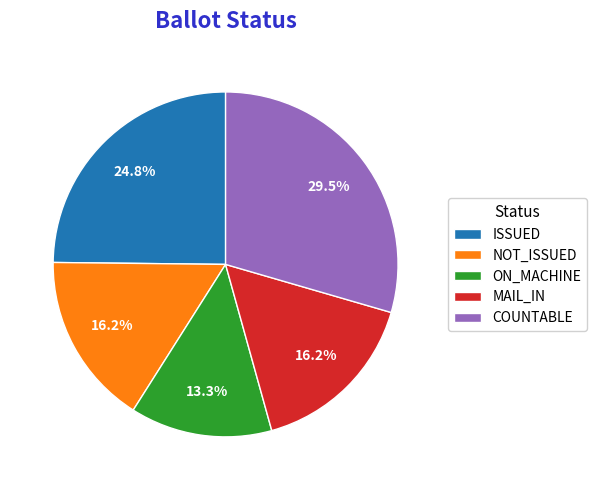

What is the ratio of the value at NOT_ISSUED to the value at COUNTABLE?

0.5